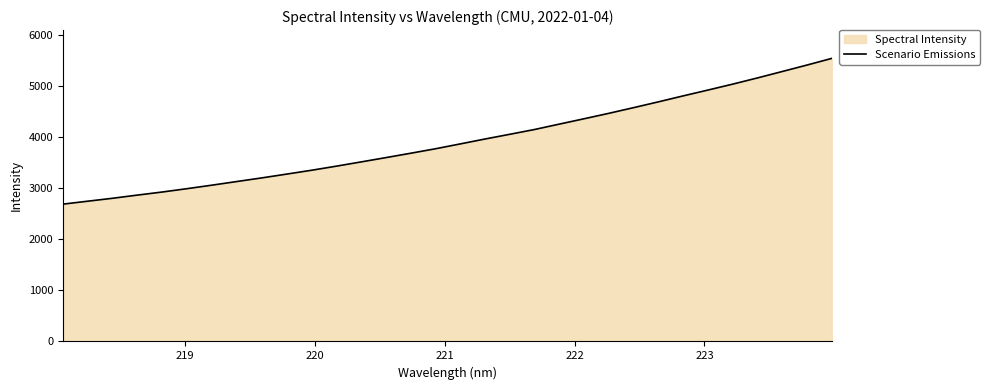

What is the maximum value shown in the chart?

5536.8